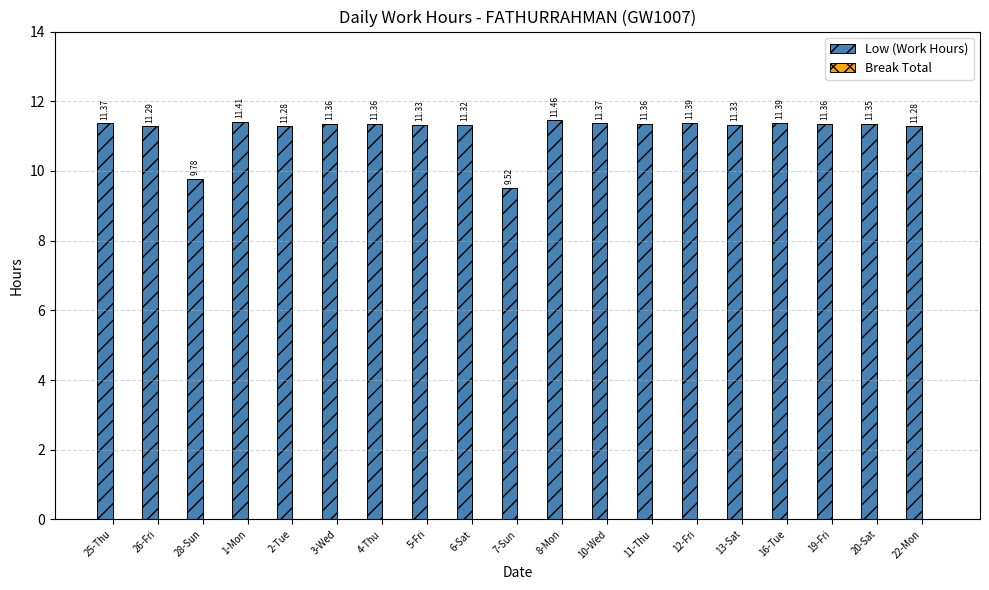

Approximately how many times larger is the value at 2-Tue compared to 25-Thu?

1.0